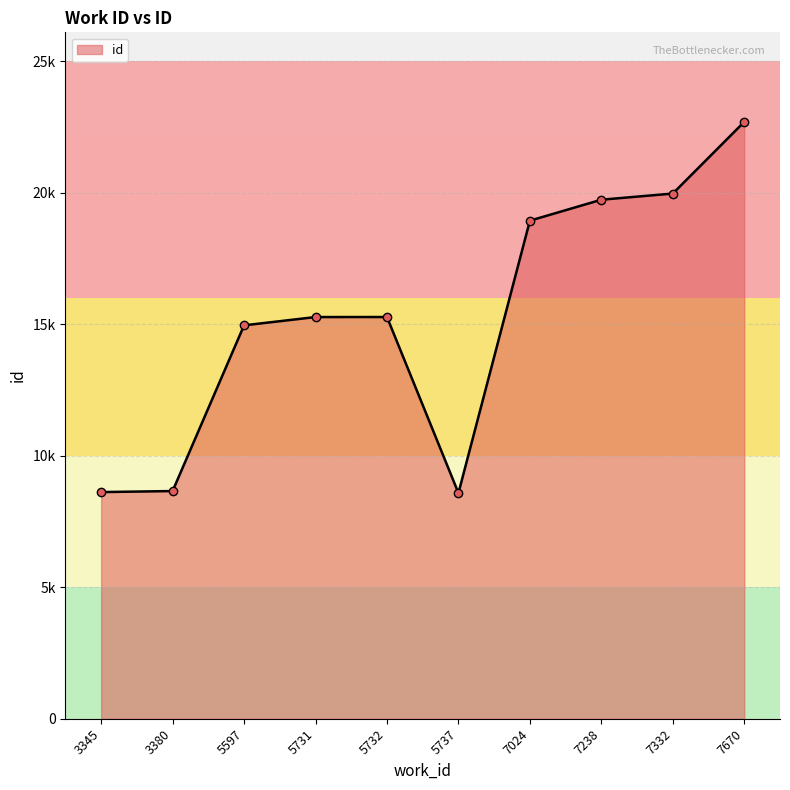

The value at 7024 is 18939. True or false?

True